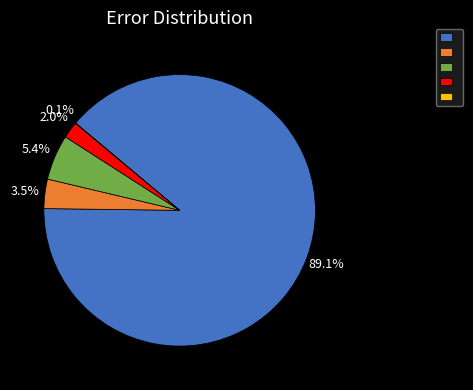

Does any single category account for the majority?

Yes